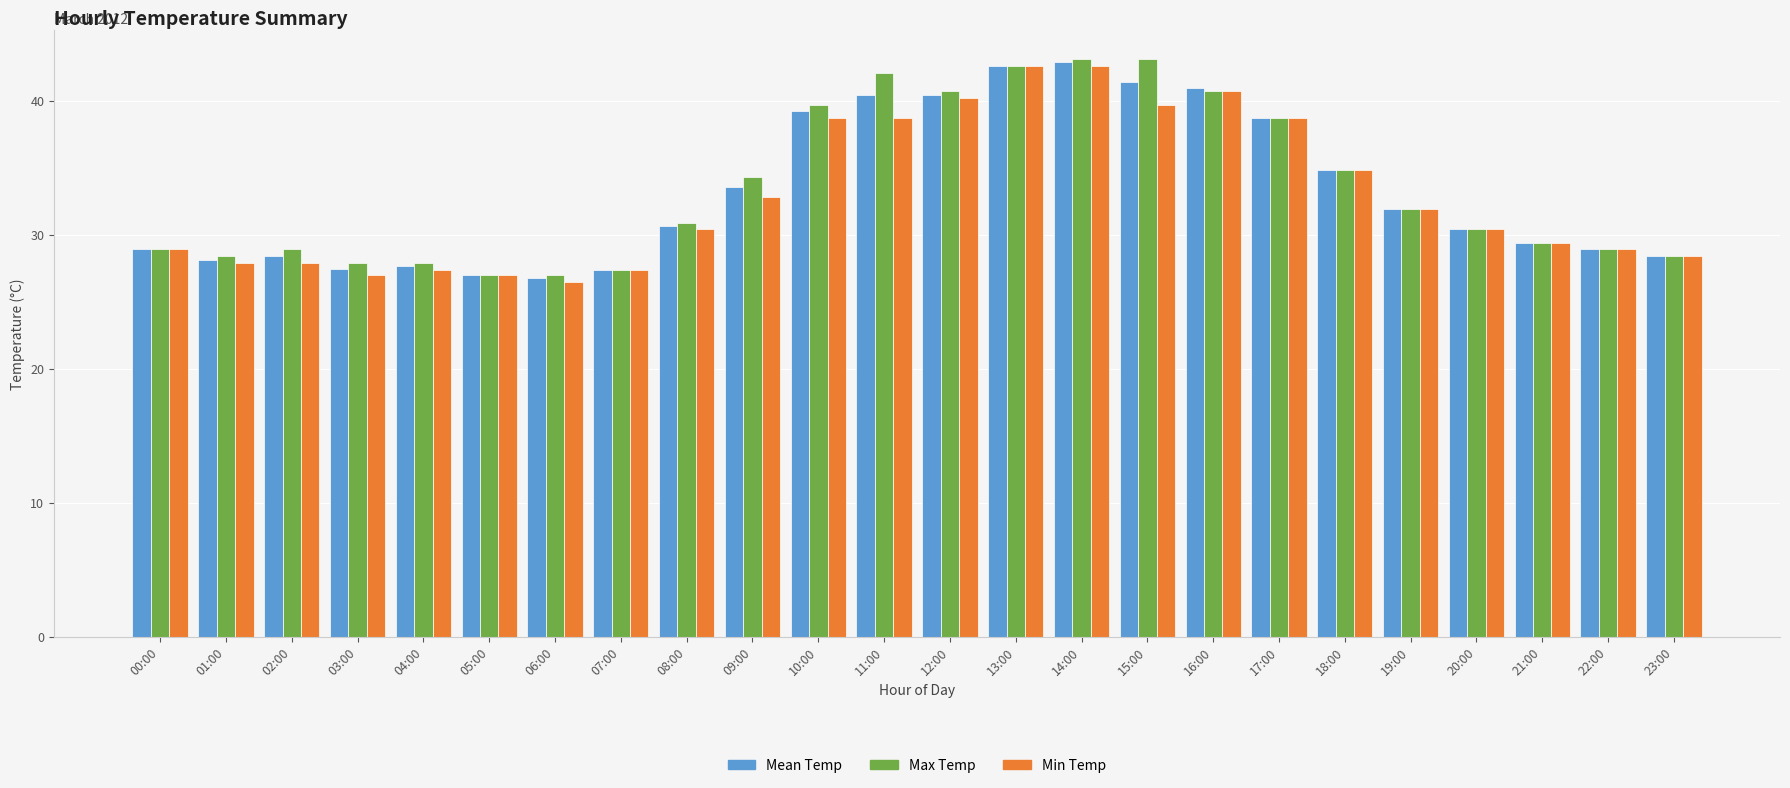

How many bars are there in each group?

3